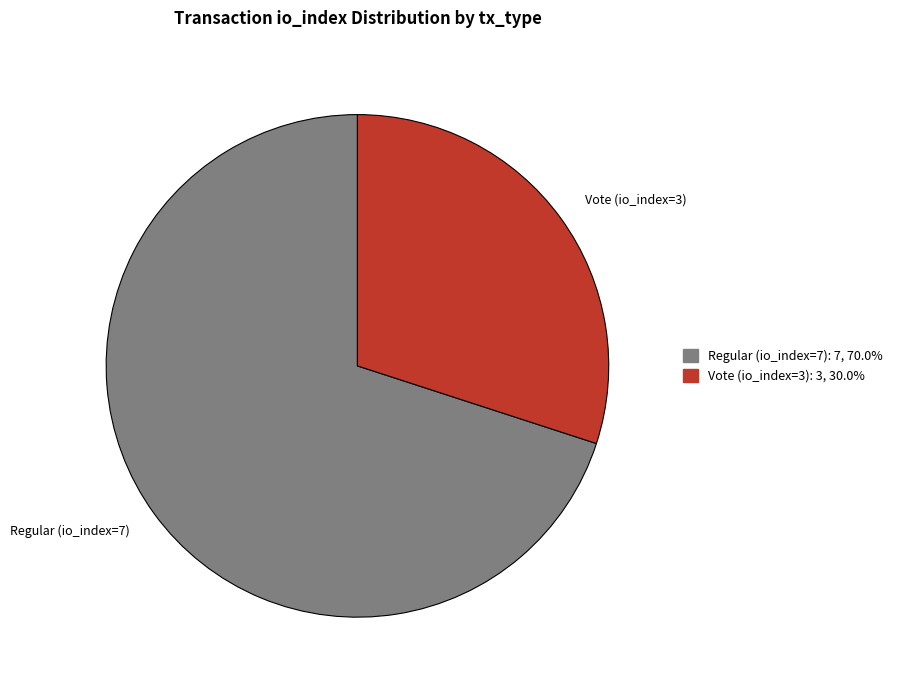

Which slice is the smallest?

Vote (io_index=3)